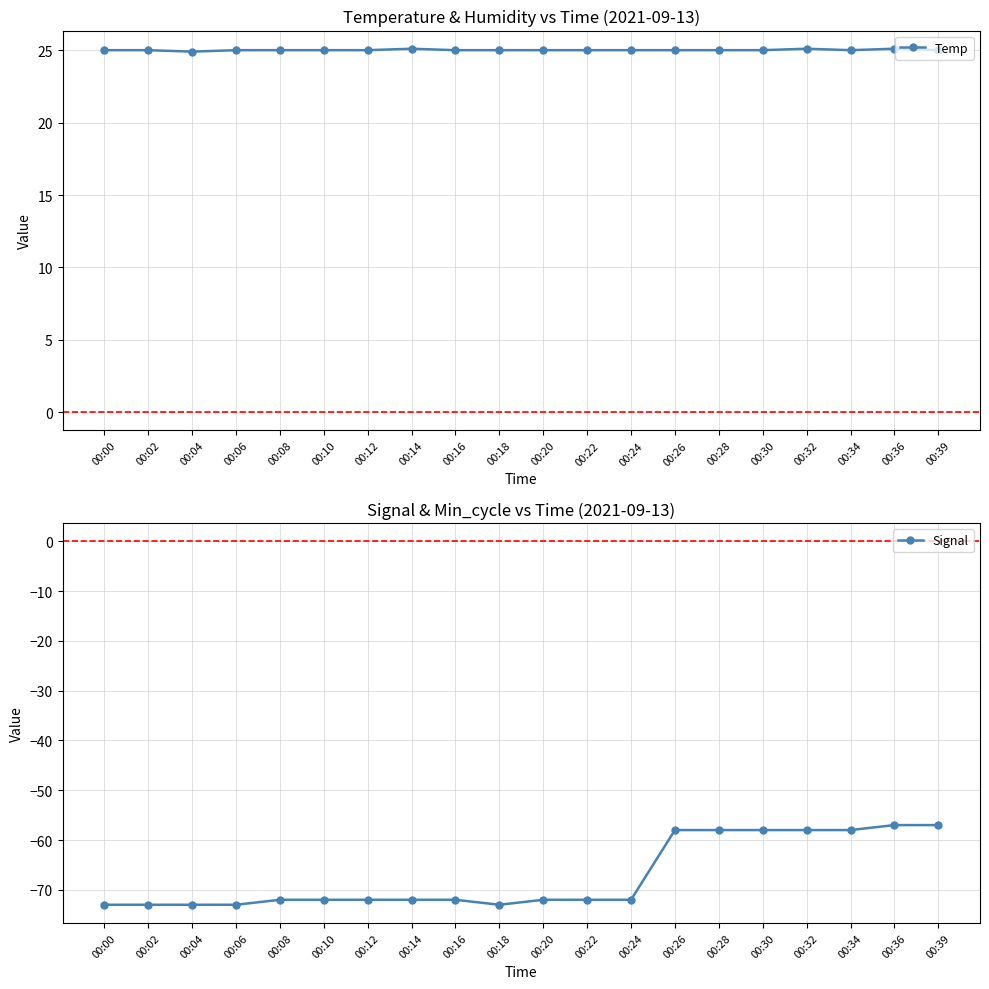

At which label does Signal reach its minimum?

00:00